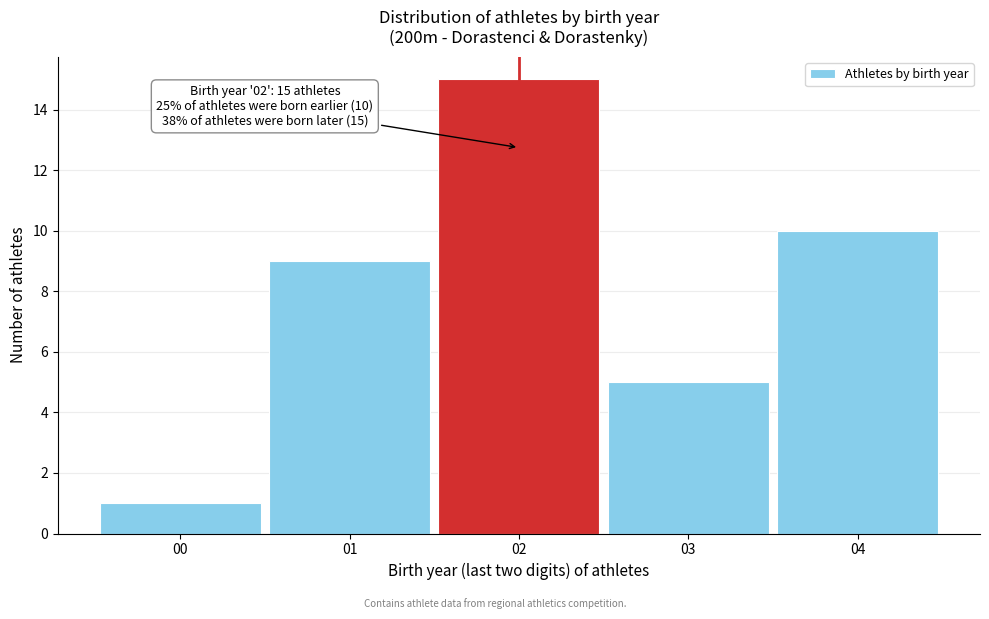

Over which range of the x-axis is the bar tallest?

1.5 to 2.5